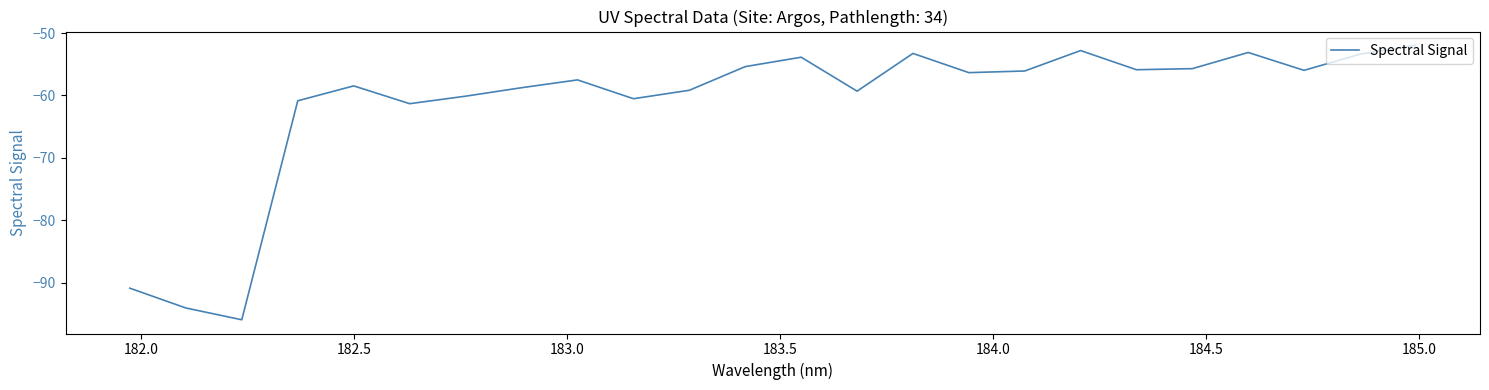

What is the difference between the maximum and minimum values?

44.0